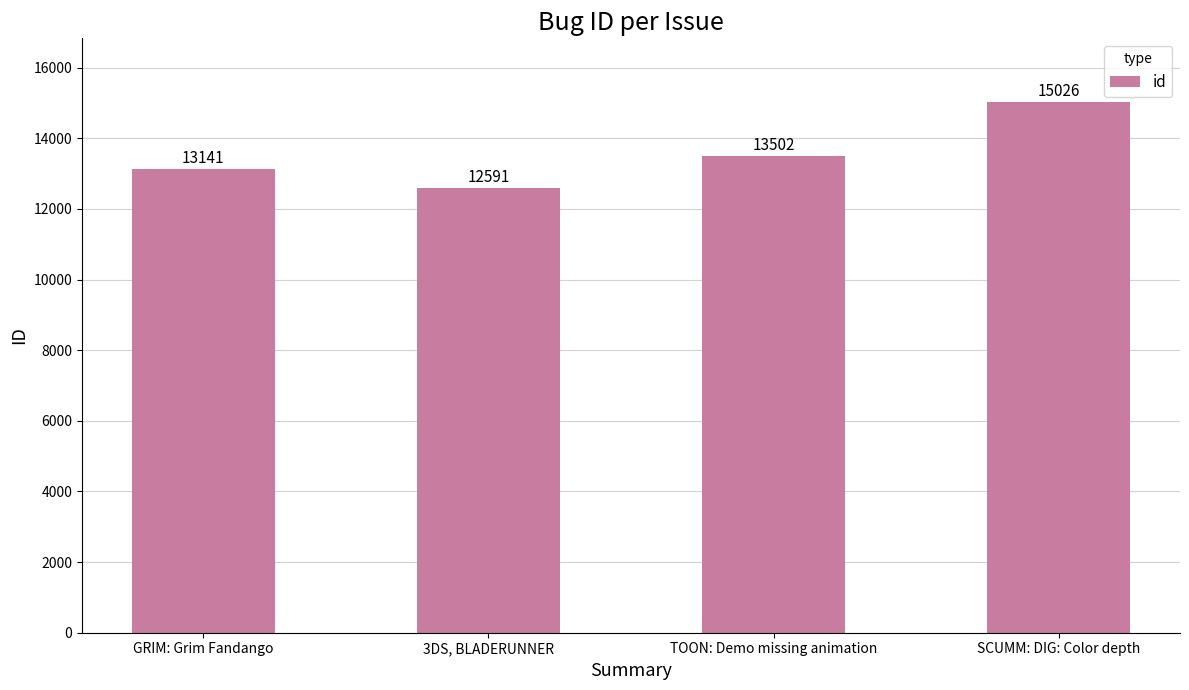

What is the greatest value displayed?

15026